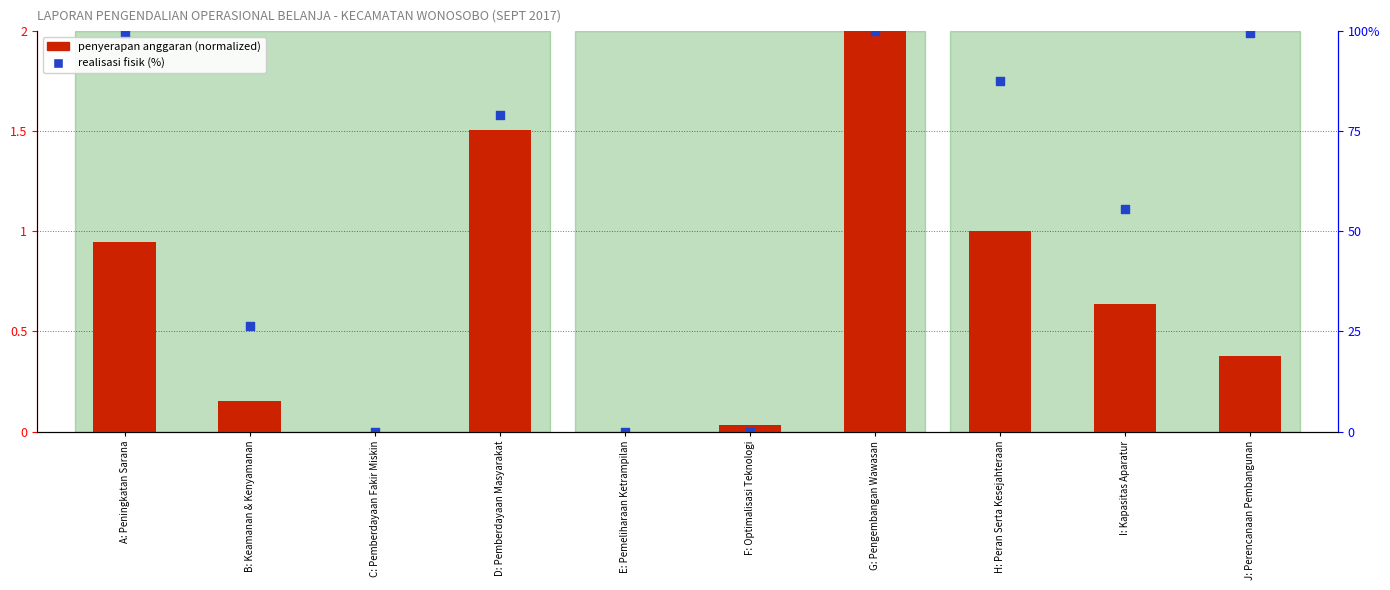

Which series contains the highest Y value?

penyerapan anggaran (normalized)